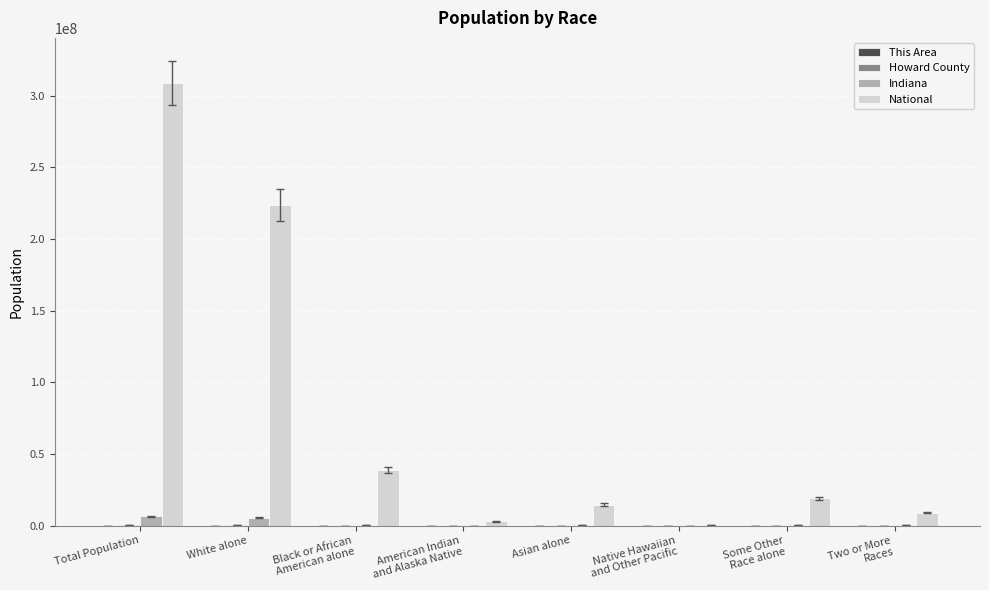

The value of National at Asian alone is 14674252. True or false?

True